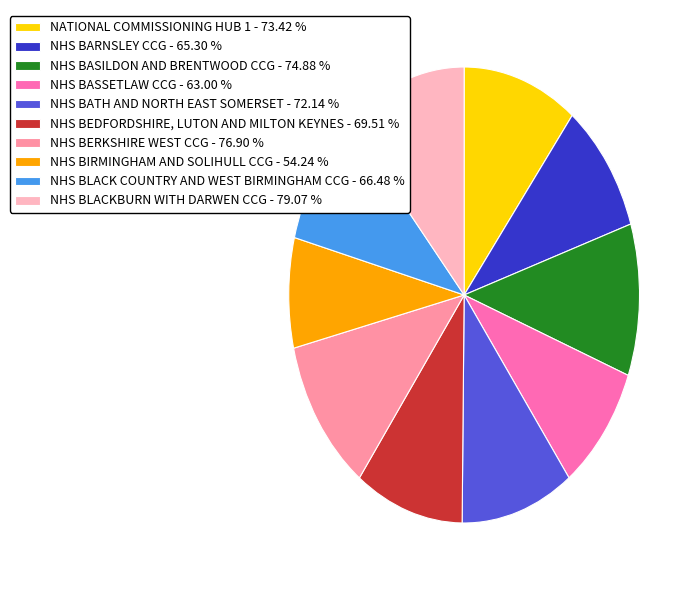

Does NATIONAL COMMISSIONING HUB 1 account for over 50% of the chart?

No